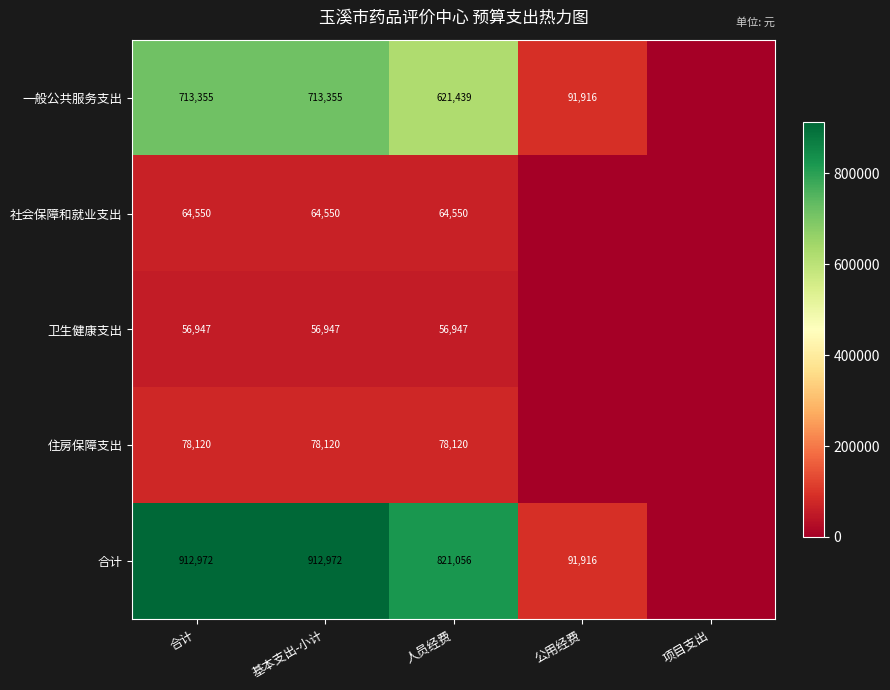

Which has a higher value, 项目支出 or 人员经费?

人员经费